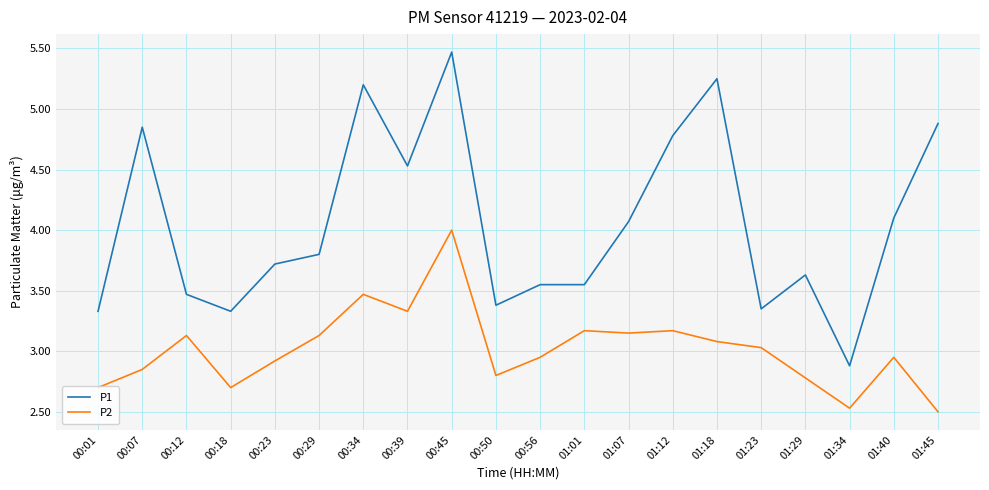

What is the difference between the maximum and minimum values in the P2 series?

1.5